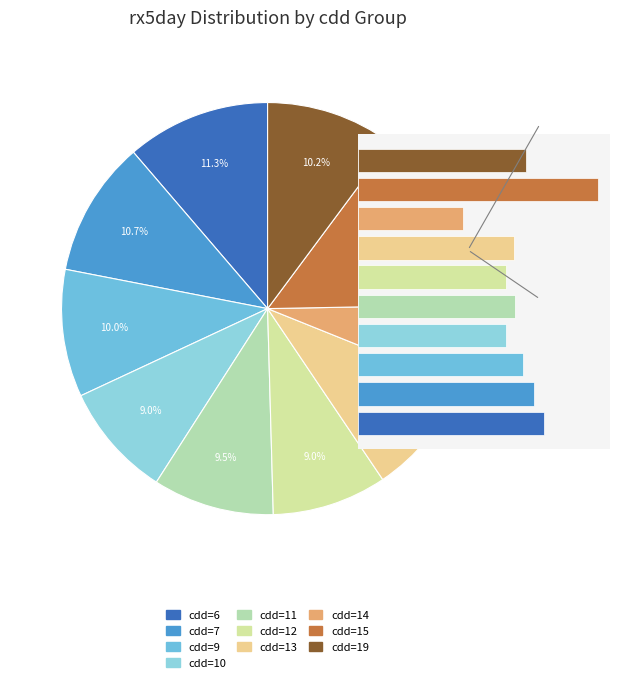

Which category has the smallest portion of the pie?

cdd=14